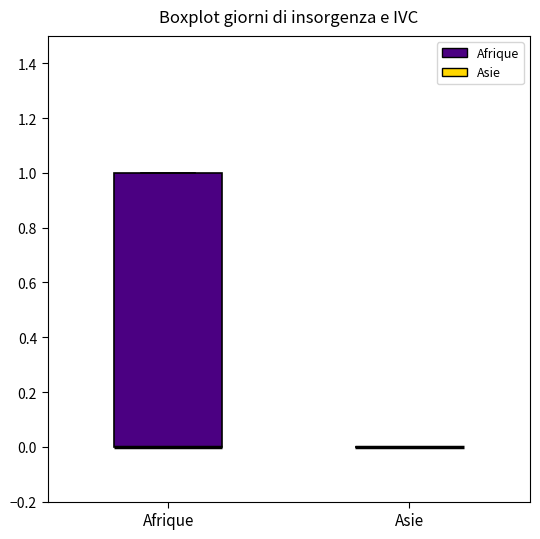

Reading left to right, transcribe this box plot: for each box, give where its median line is, the range the box spans, and where its two whiskers end, as read against the y-axis. The values are not printed on the chart, so give them approximately, as read against the axis.

Afrique: median 0 (drawn on the box's lower edge), box 0 to 1, whiskers 0 to 1
Asie: box collapsed to a line at 0, whiskers 0 to 0